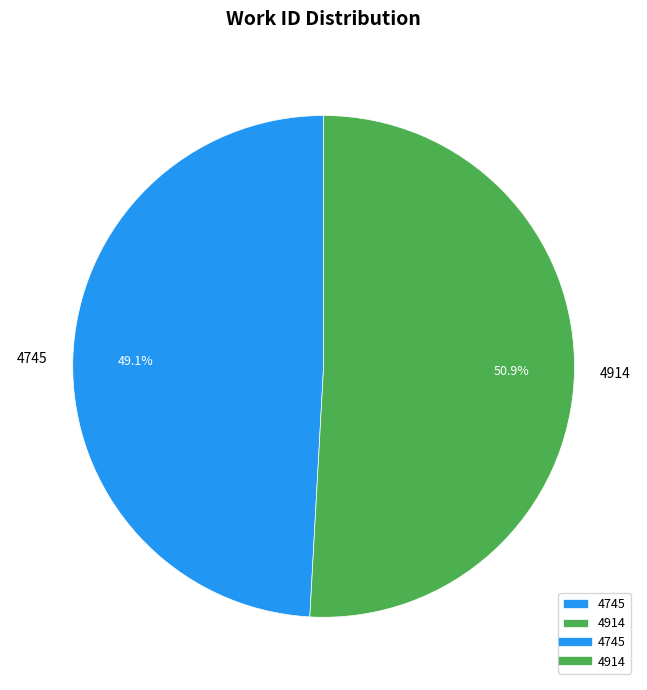

To the nearest percent, what is the average slice percentage?

50%